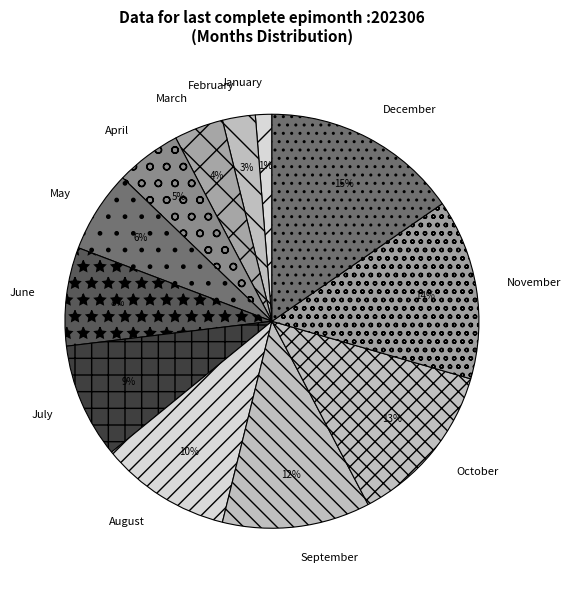

Rank the categories by value from highest to lowest.

December, November, October, September, August, July, June, May, April, March, February, January